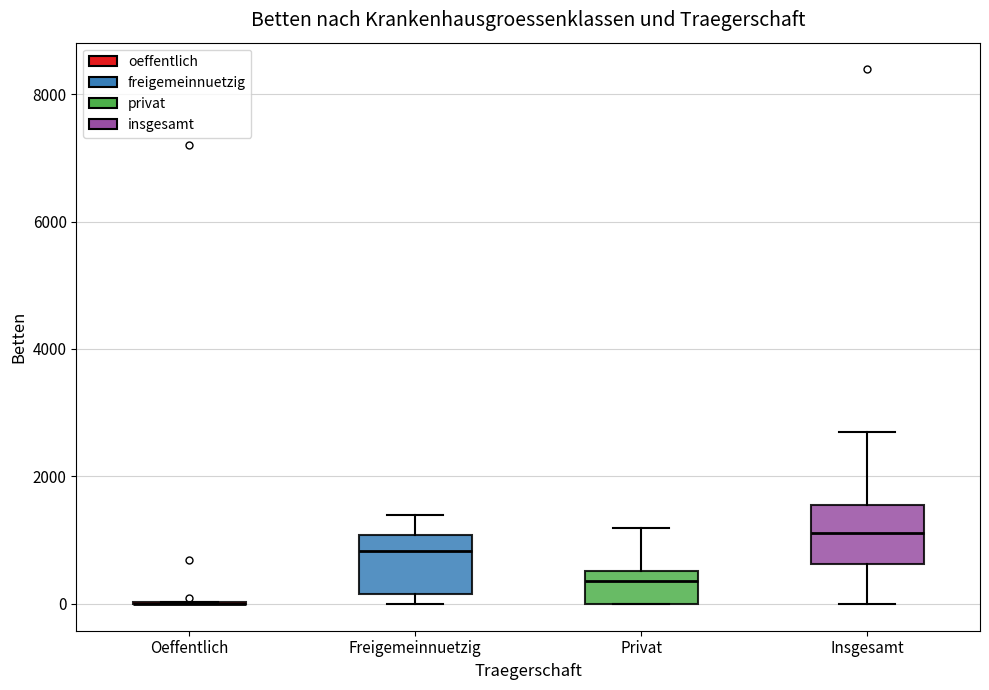

Where is the lower edge of the box for Privat on the y-axis? The values are not printed on the chart, so give them approximately, as read against the axis.

0